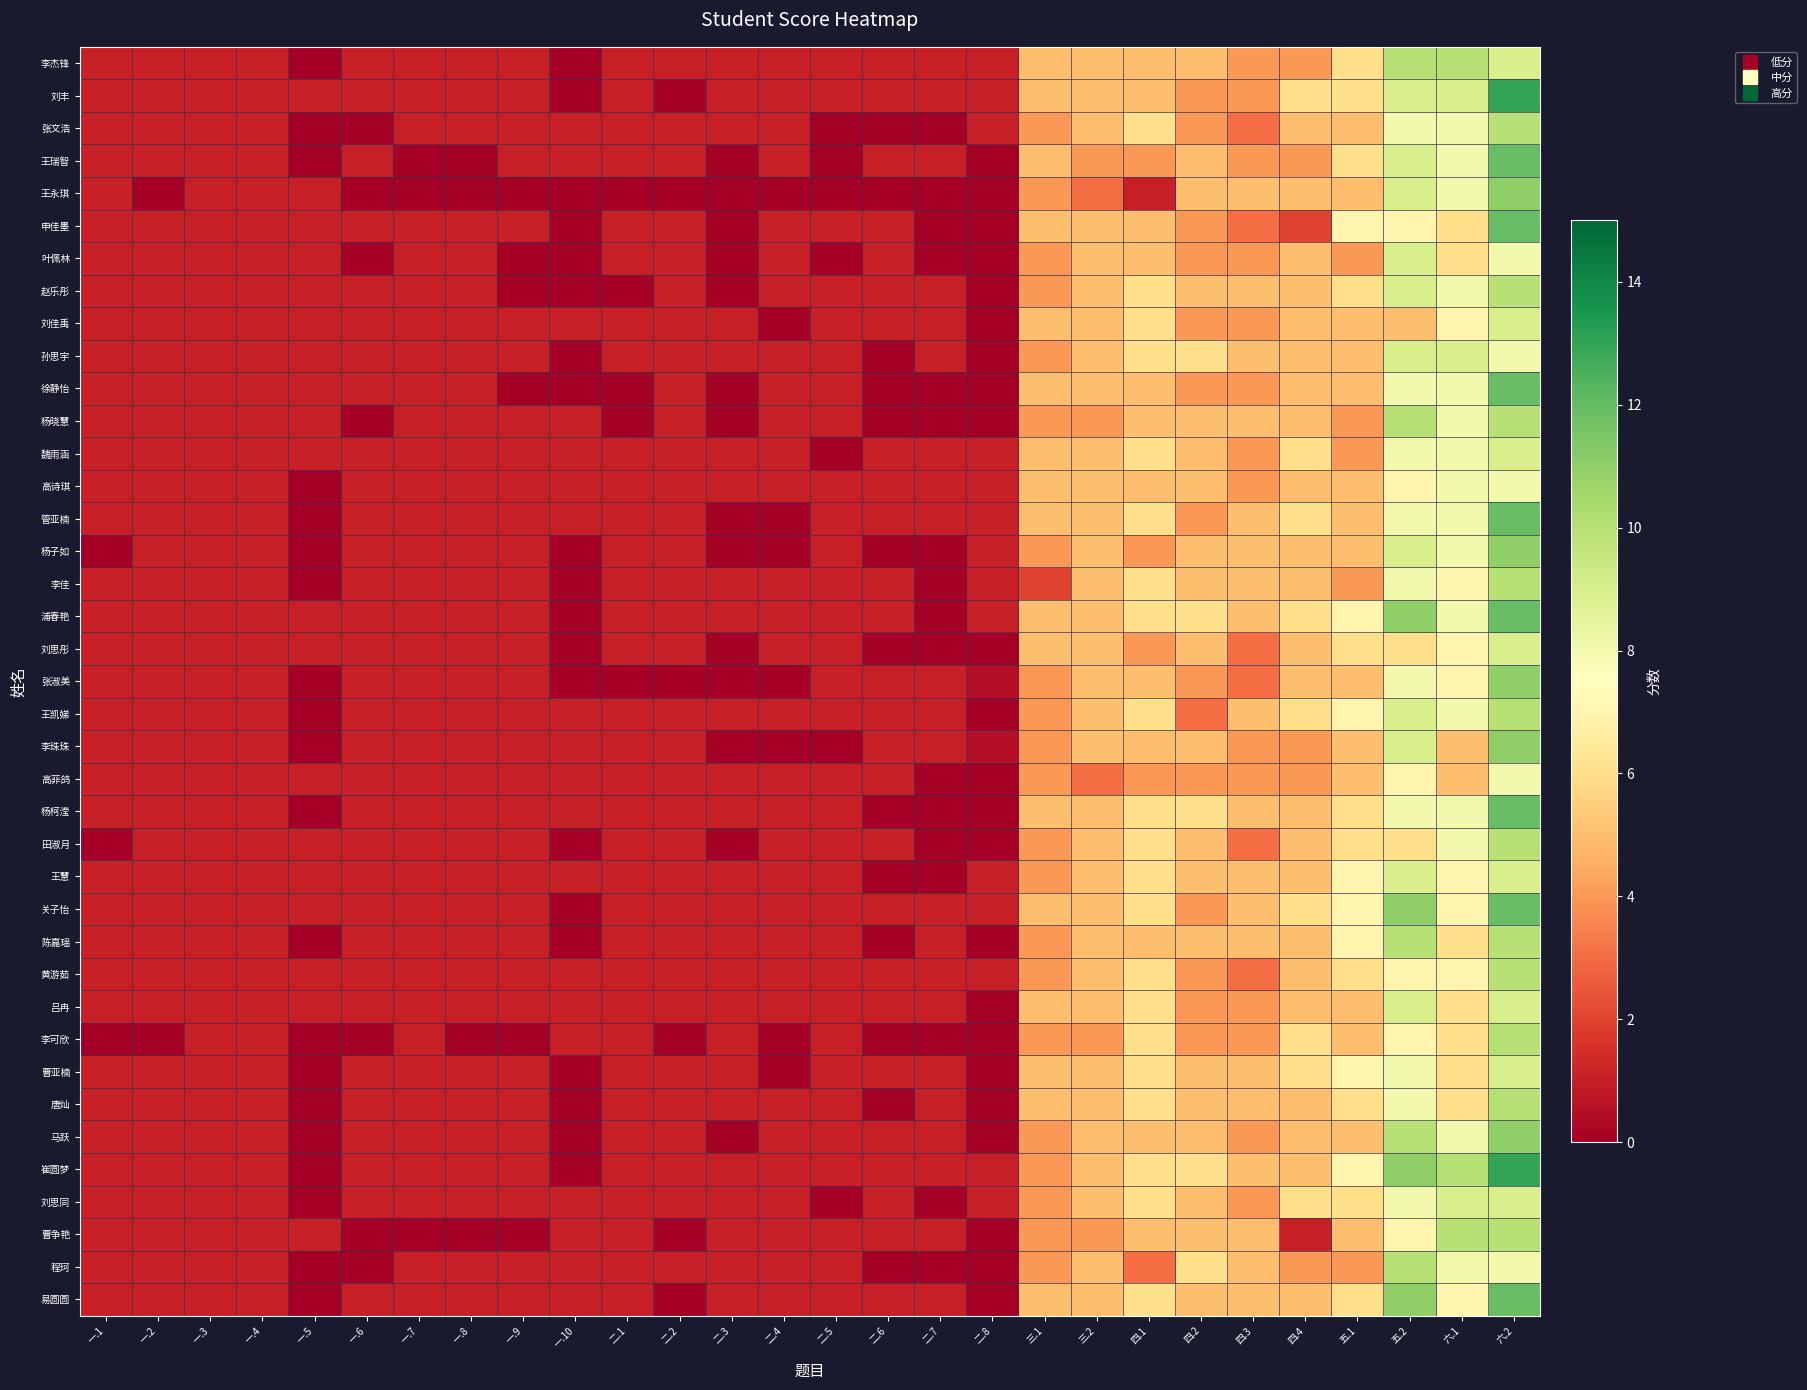

Which series has the largest total across all categories?

崔圆梦